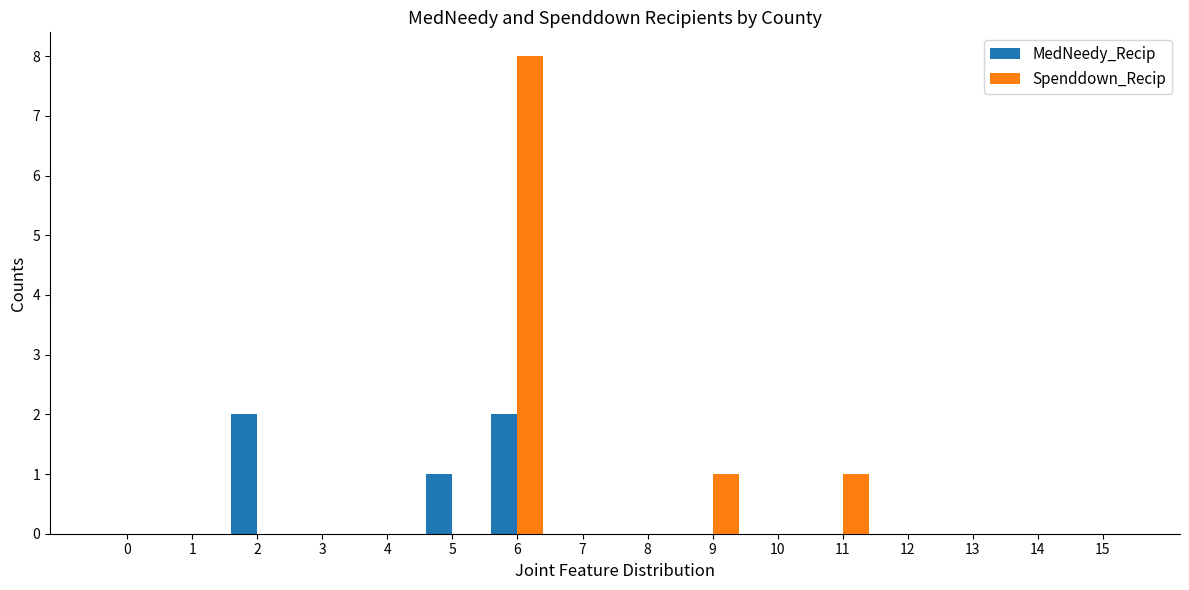

Which series has the largest total across all categories?

Spenddown_Recip